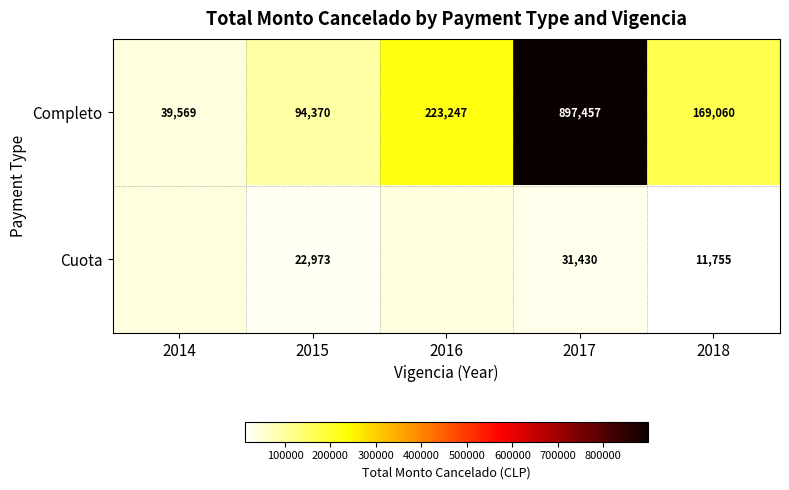

Which has a higher value, 2017 or 2018?

2017